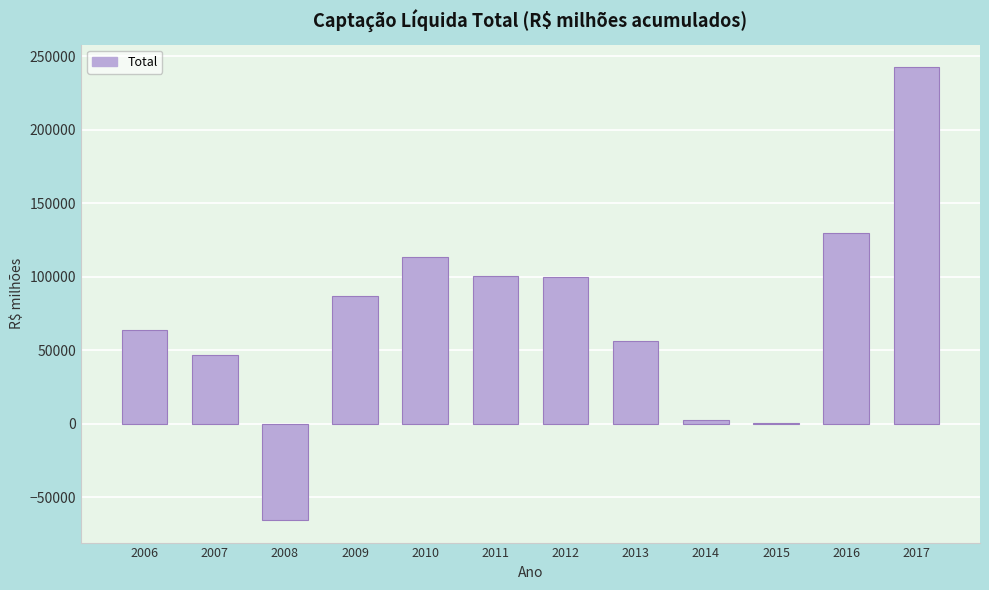

Is it true that the value at 2006 is 105563.9?

False